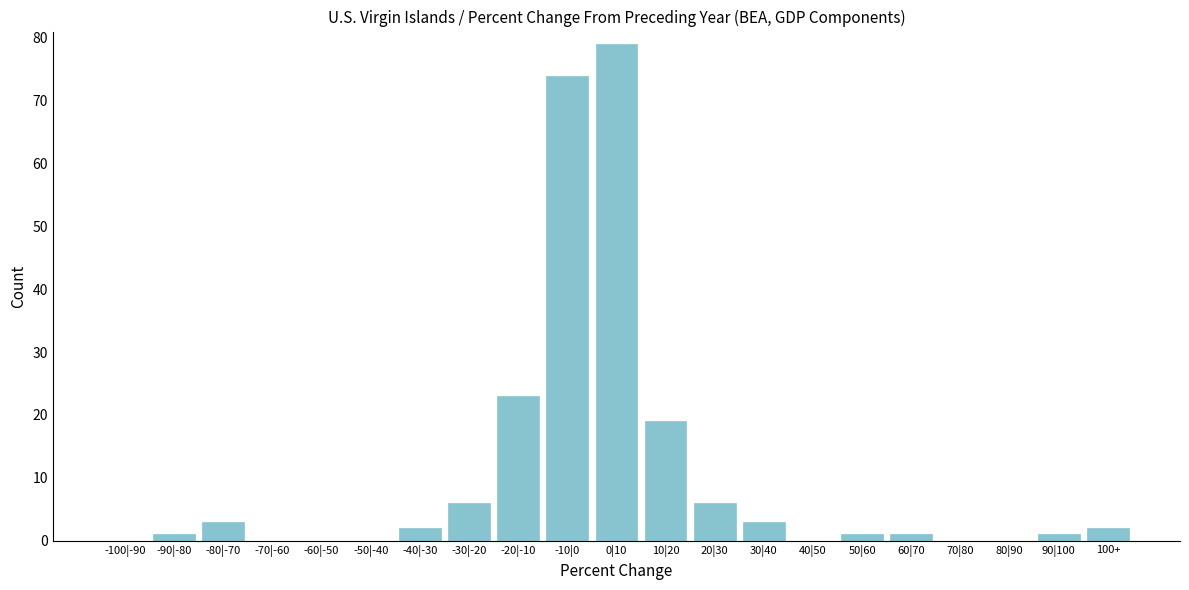

Reading right to left, transcribe all the data shown in this chart.

100+=2	90|100=1	80|90=0	70|80=0	60|70=1	50|60=1	40|50=0	30|40=3	20|30=6	10|20=19	0|10=79	-10|0=74	-20|-10=23	-30|-20=6	-40|-30=2	-50|-40=0	-60|-50=0	-70|-60=0	-80|-70=3	-90|-80=1	-100|-90=0